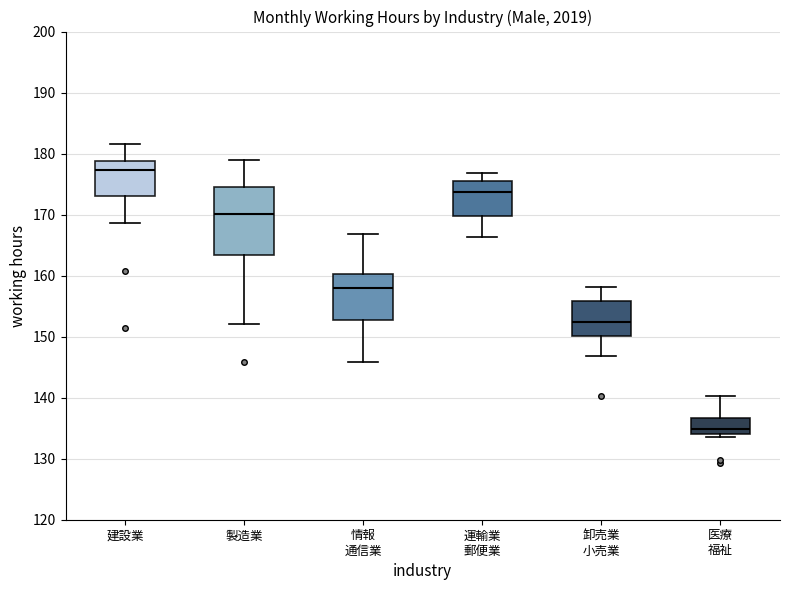

Which box is the tallest, from its lower edge to its upper edge?

製造業